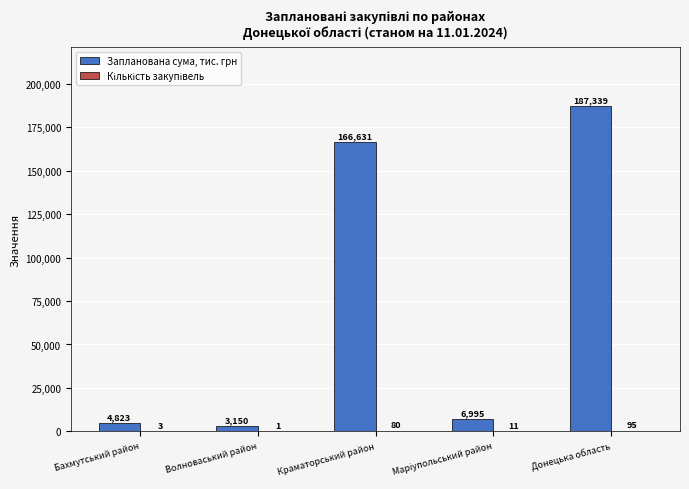

What is the average value of the Запланована сума, тис. грн series?

73787.4